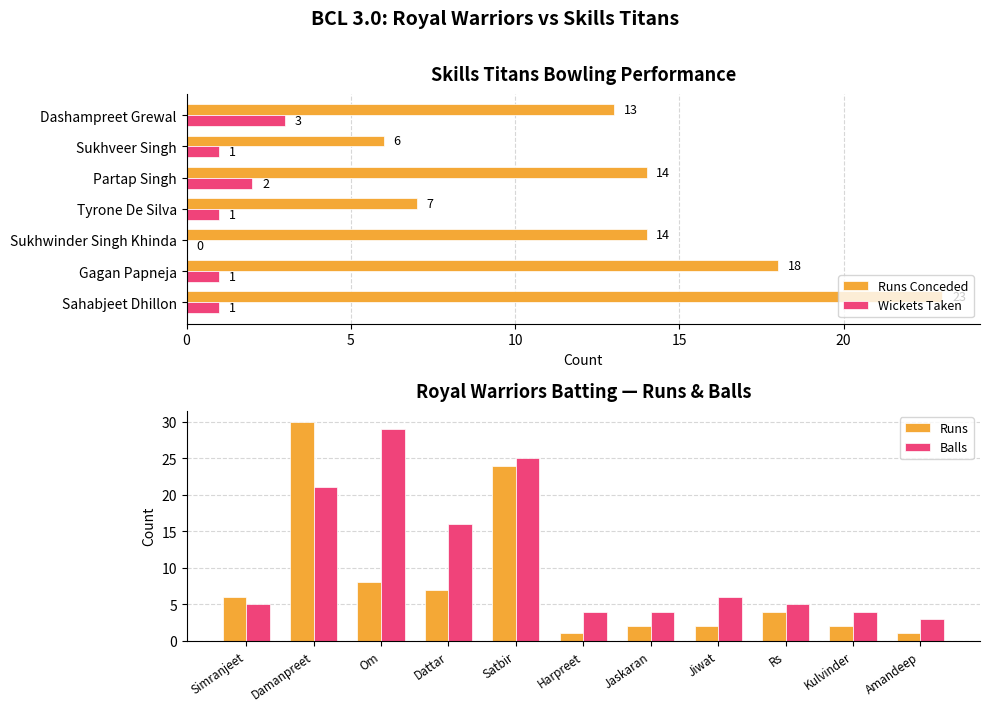

True or false: Runs has a value of 30 at Damanpreet.

True